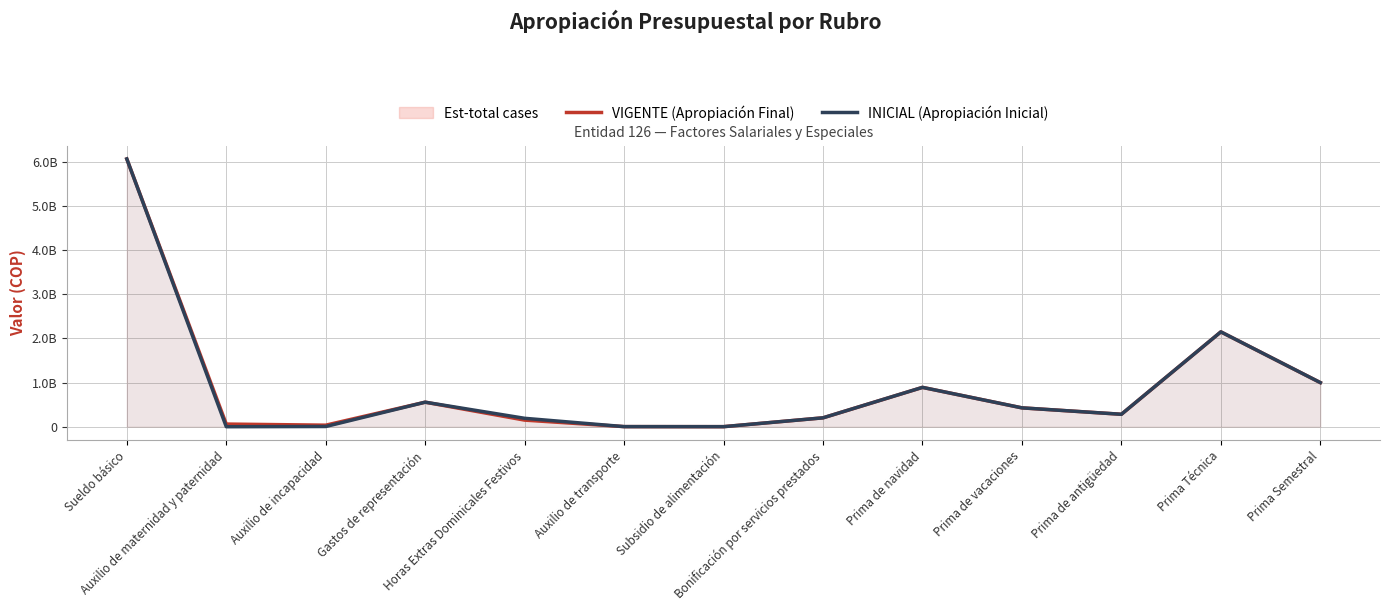

Is the value of INICIAL (Apropiación Inicial) at Prima Técnica greater than the value of VIGENTE (Apropiación Final) at Prima de antigüedad?

Yes